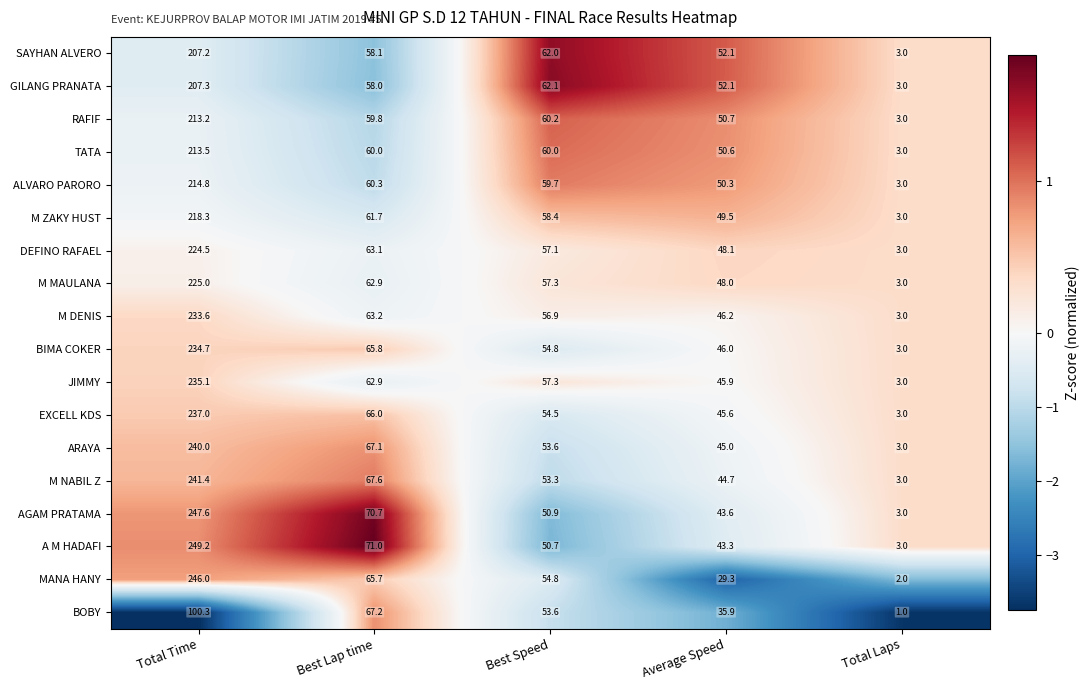

The TATA series shows 50.6 at Average Speed. True or false?

True